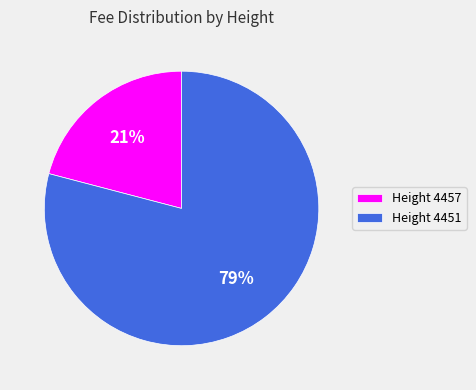

To the nearest percent, what is the difference between the largest and smallest slice percentages?

58%